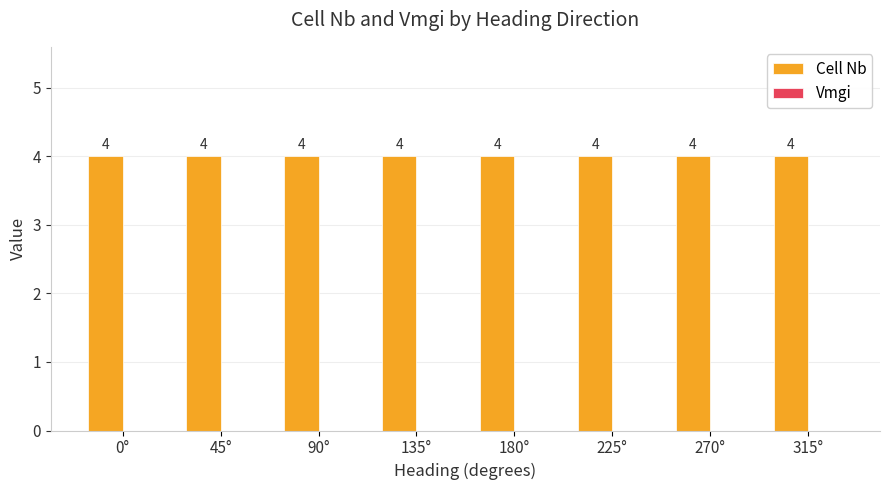

How many categories are shown in the chart?

8